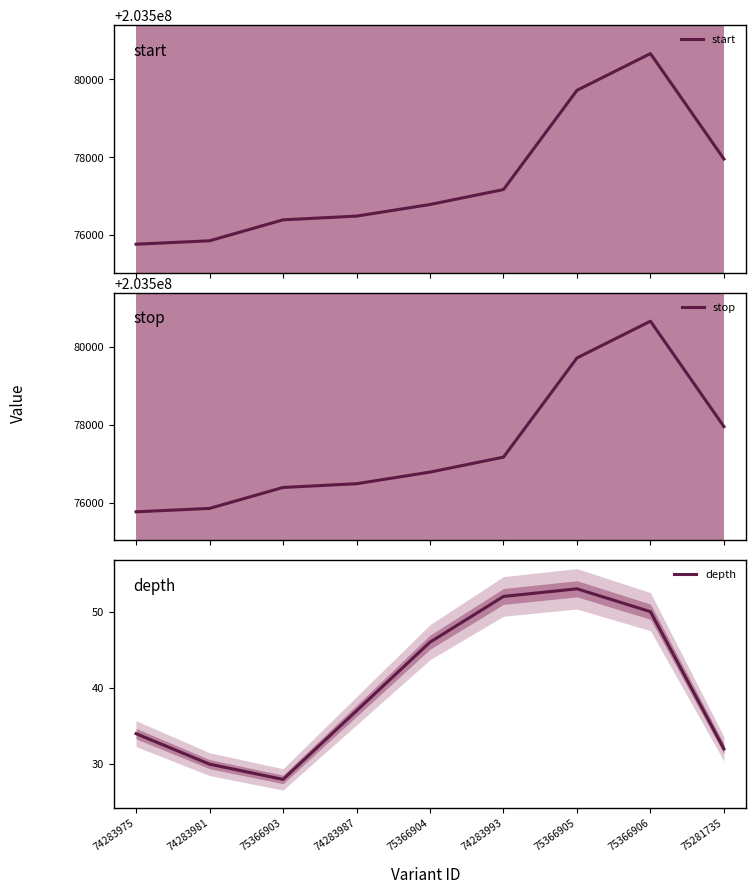

How many data points in stop are above 203576791?

4